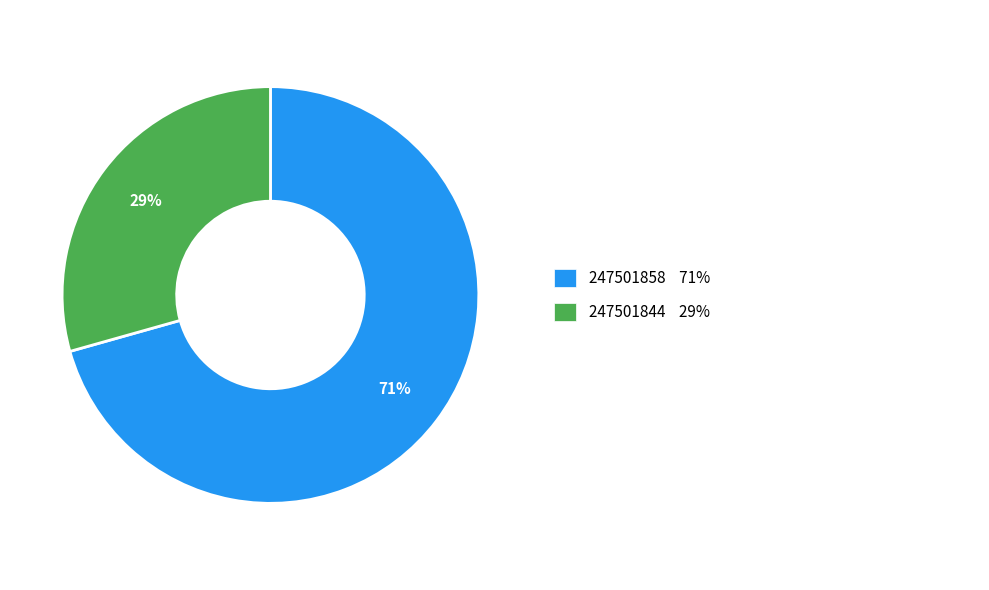

To the nearest percent, what is the average slice percentage?

50%